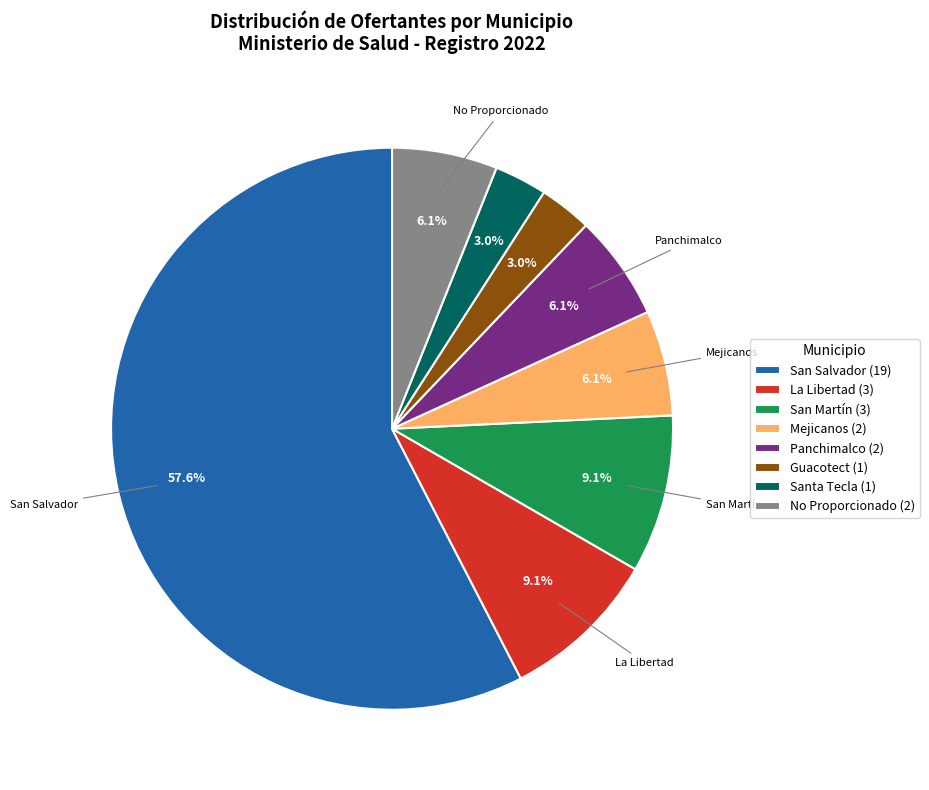

Which slice is the largest?

San Salvador (19)